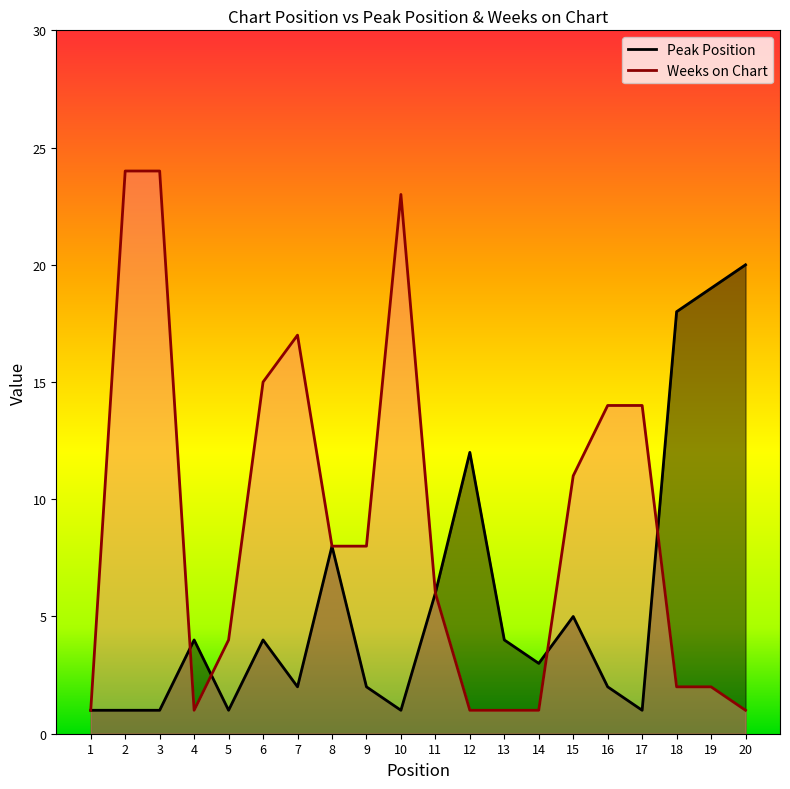

Rank the categories by Peak Position value from lowest to highest.

1, 2, 3, 5, 10, 17, 7, 9, 16, 14, 4, 6, 13, 15, 11, 8, 12, 18, 19, 20